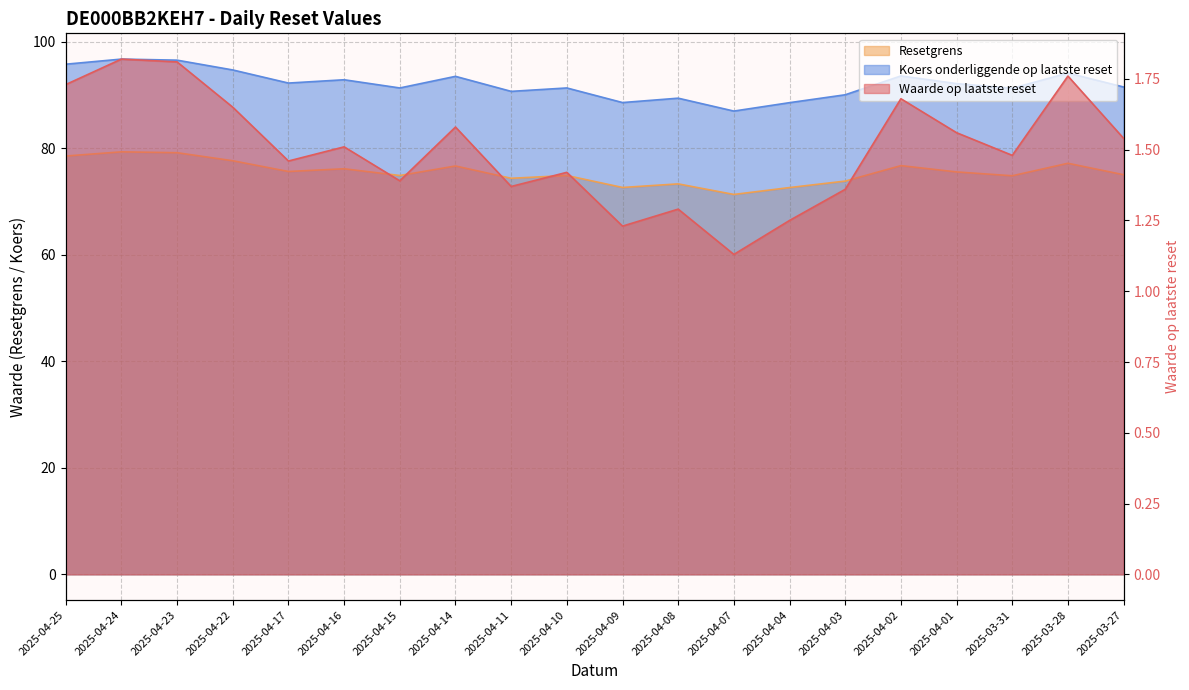

True or false: Waarde op laatste reset has a value of 1.5 at 2025-03-31.

True